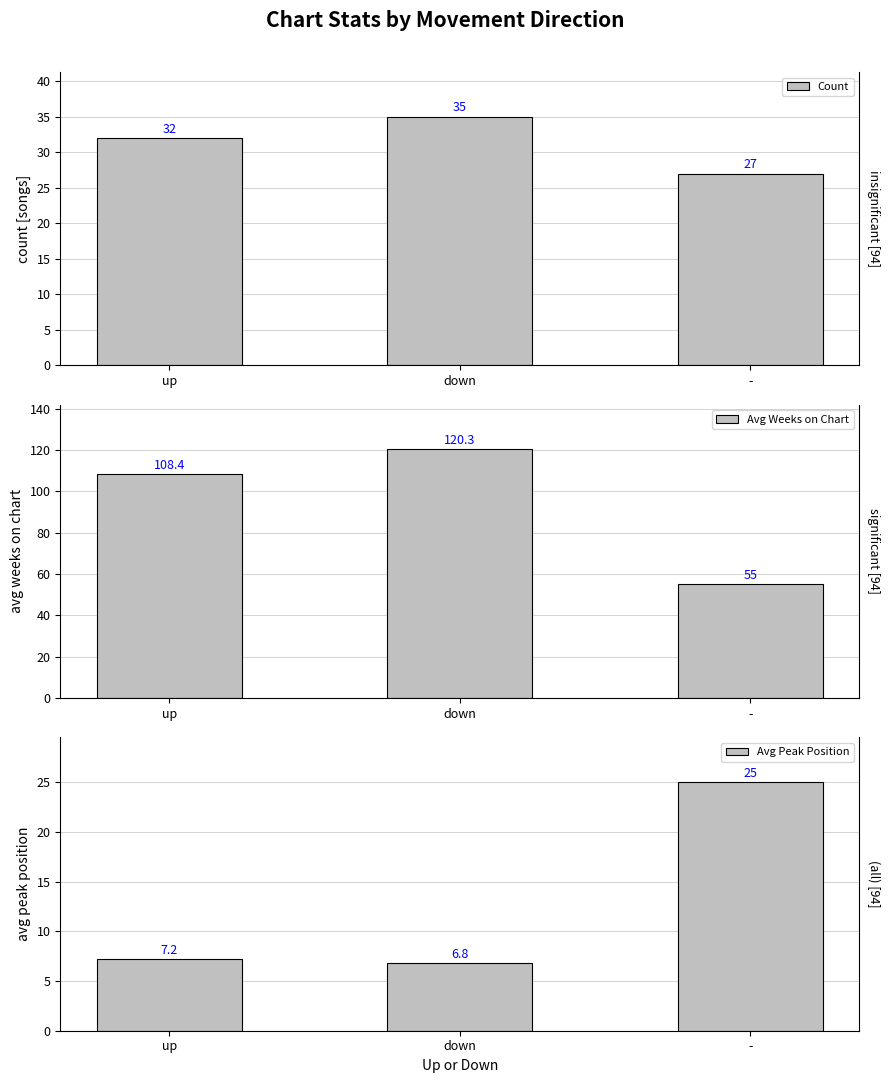

At how many categories does at least one series exceed 71?

2